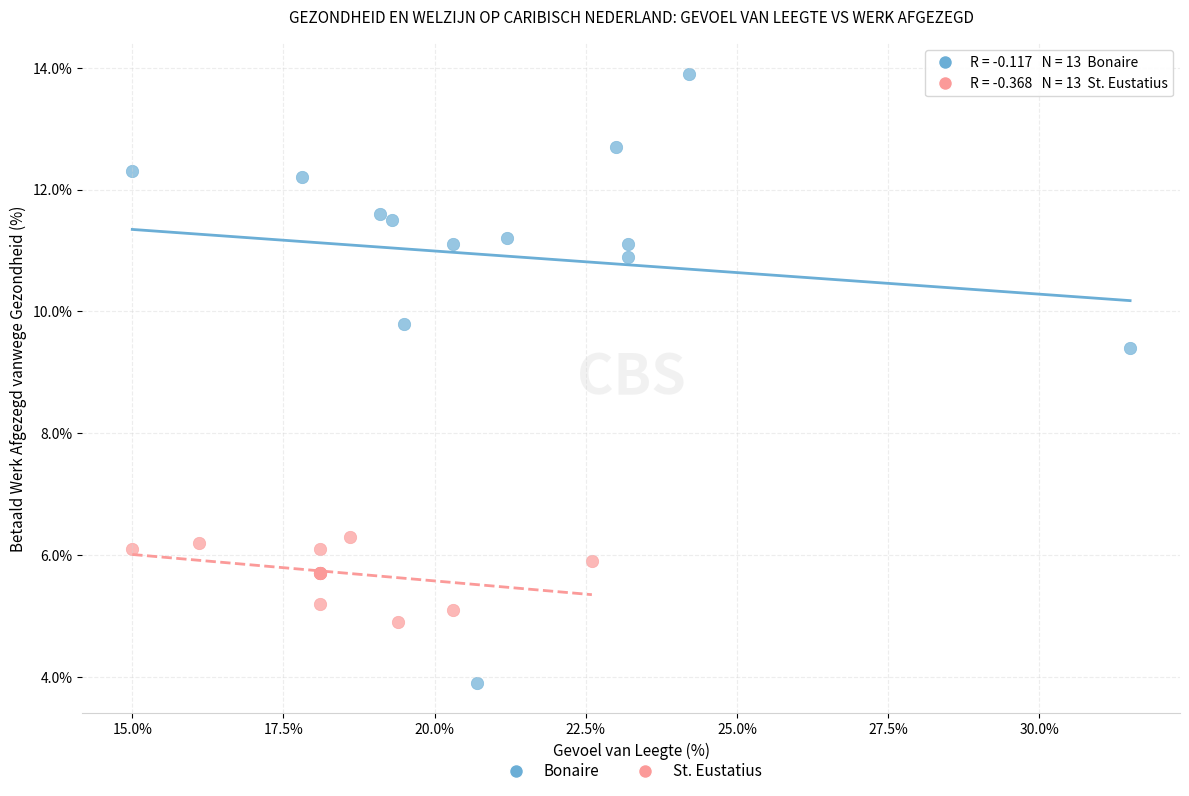

Which series reaches the maximum Y coordinate?

Bonaire